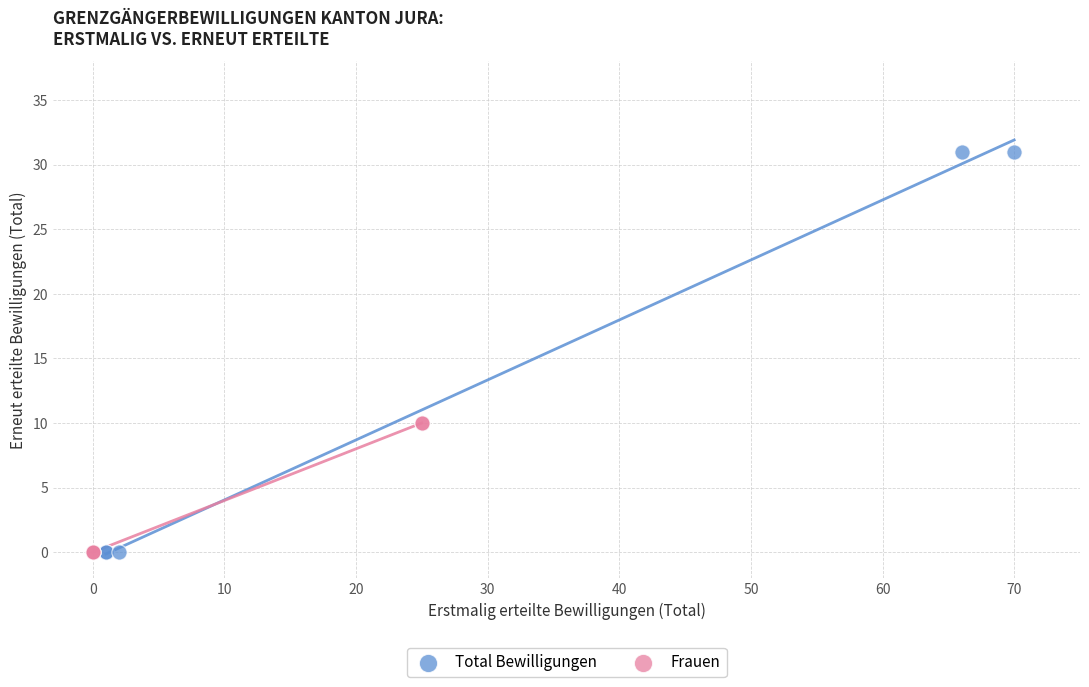

Which series has the widest spread of Y values?

Total Bewilligungen